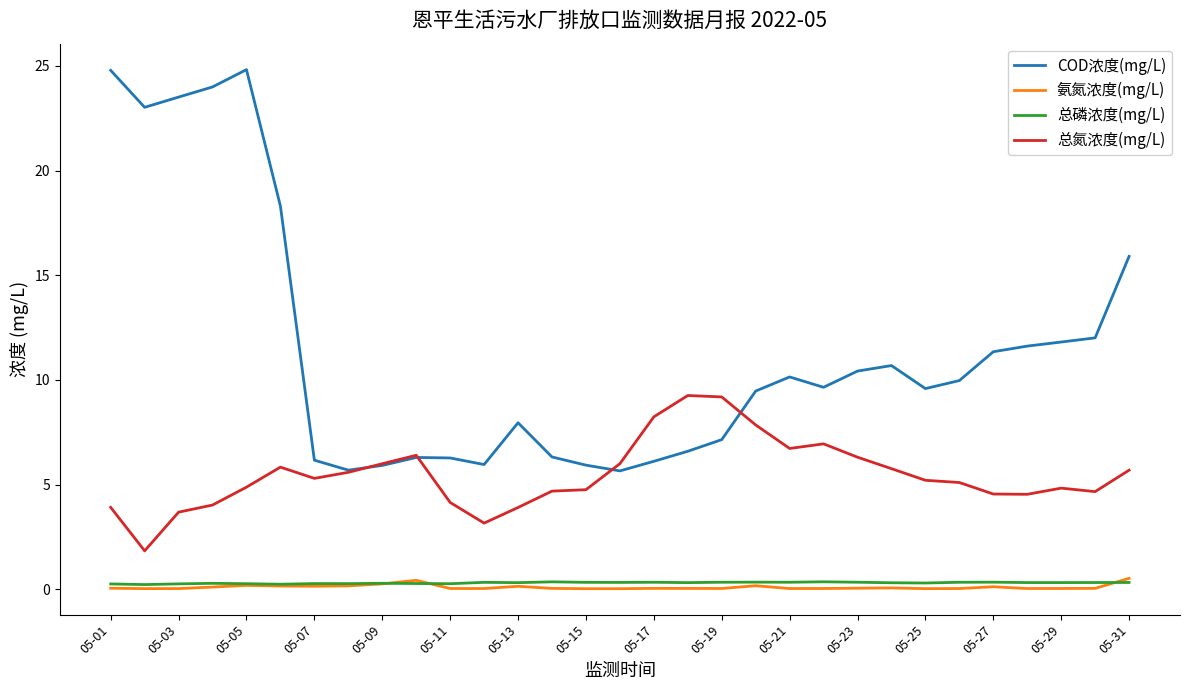

What is the maximum value for 氨氮浓度(mg/L)?

0.5